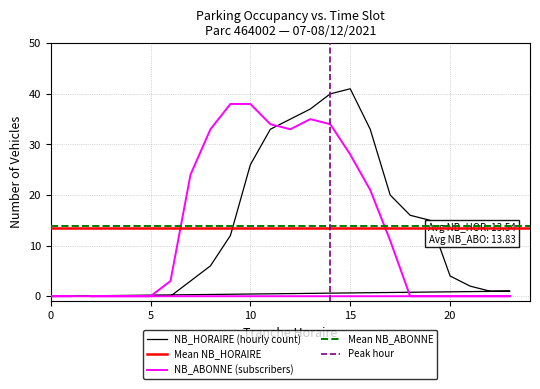

Reading right to left, extract all data points from this chart.

NB_HORAIRE: 1=0	0=0	23=1	22=1	21=2	20=4	19=15	18=16	17=20	16=33	15=41	14=40	13=37	12=35	11=33	10=26	9=12	8=6	7=3	6=0	5=0	4=0	3=0	2=0
NB_ABONNE: 1=0	0=0	23=0	22=0	21=0	20=0	19=0	18=0	17=11	16=21	15=28	14=34	13=35	12=33	11=34	10=38	9=38	8=33	7=24	6=3	5=0	4=0	3=0	2=0